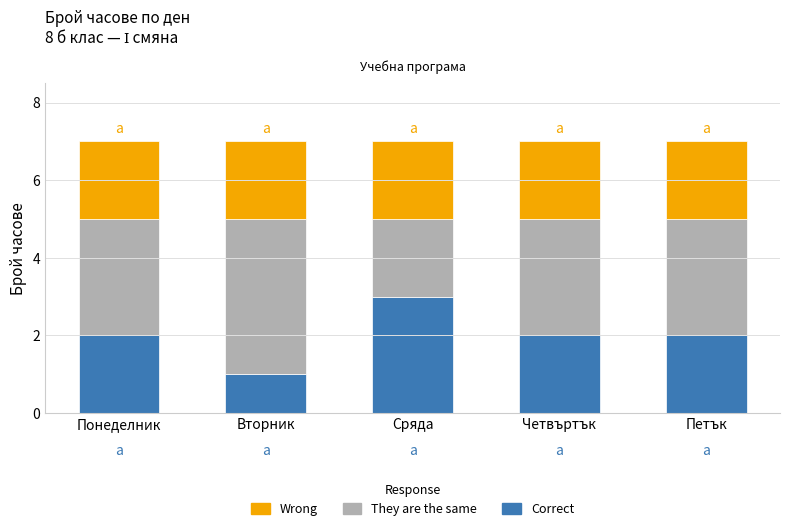

Which category has the highest value in the Correct series?

Сряда